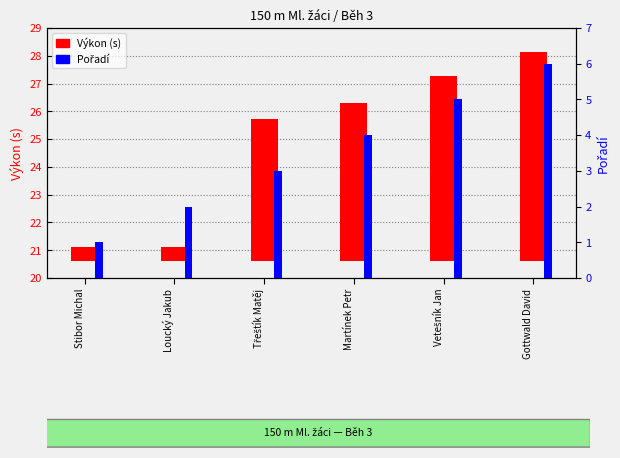

The Pořadí series shows 2.3 at Martínek Petr. True or false?

False